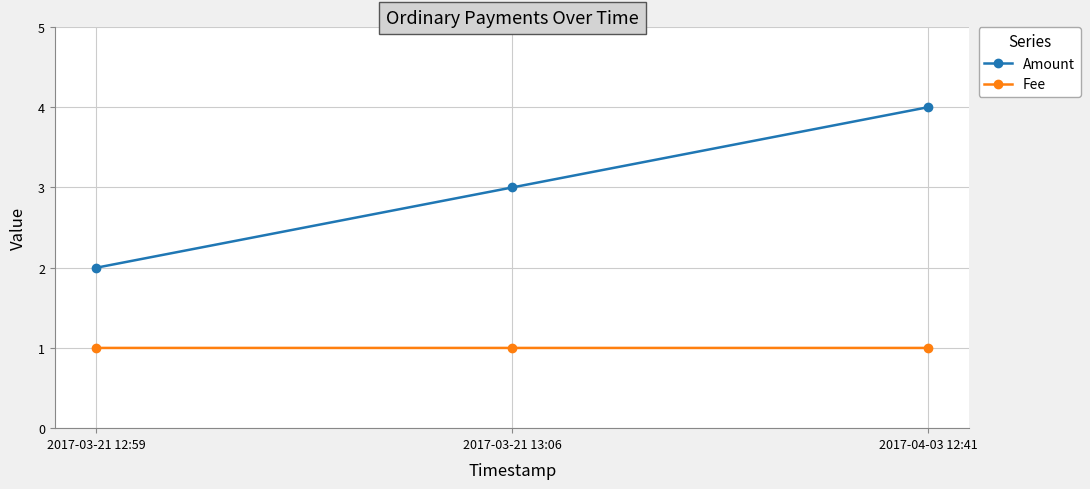

What are all the series names shown in the legend?

Amount, Fee